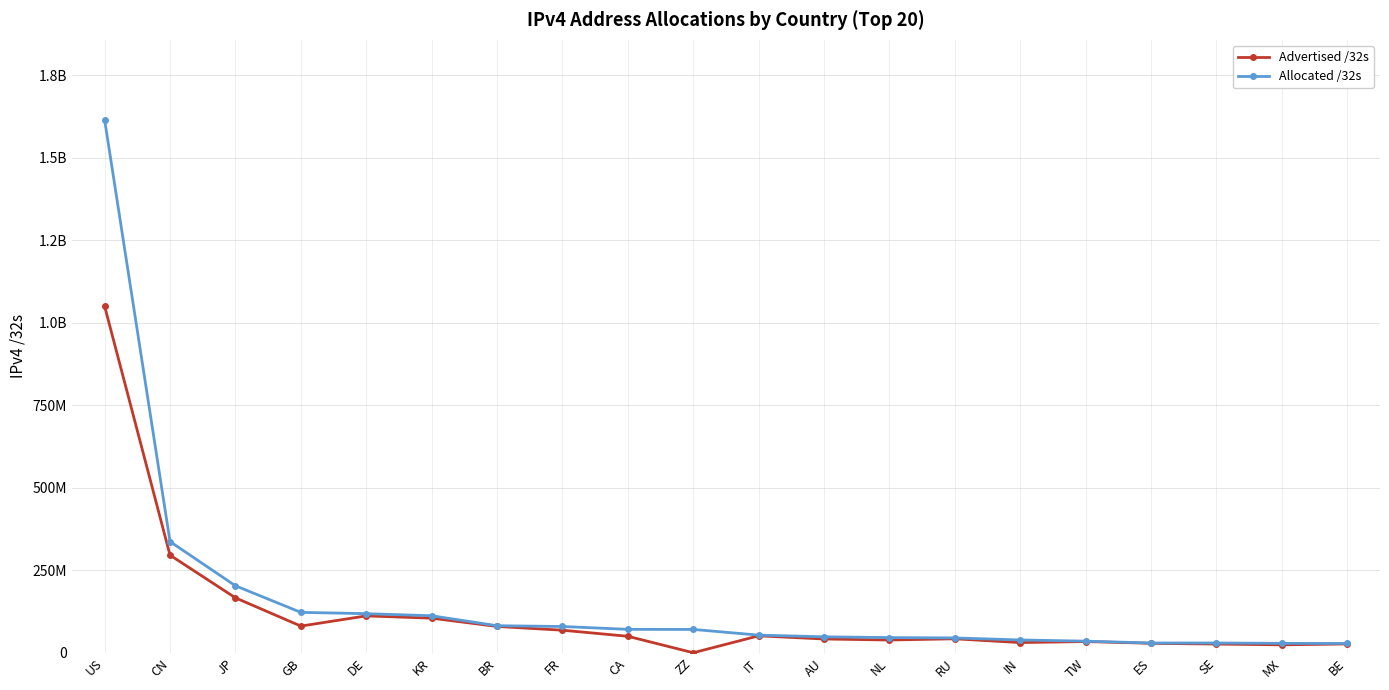

Is this an area chart (filled region under the line)?

No